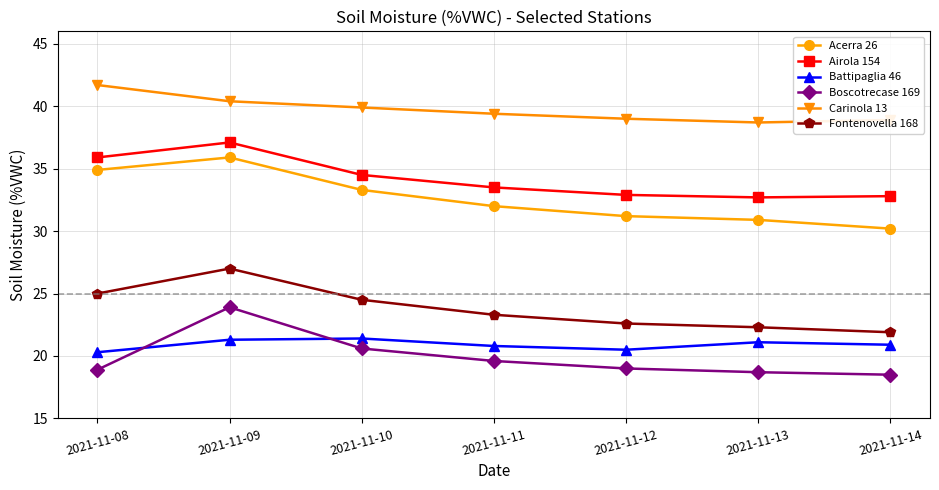

At which label does Airola 154 first exceed 33?

2021-11-08